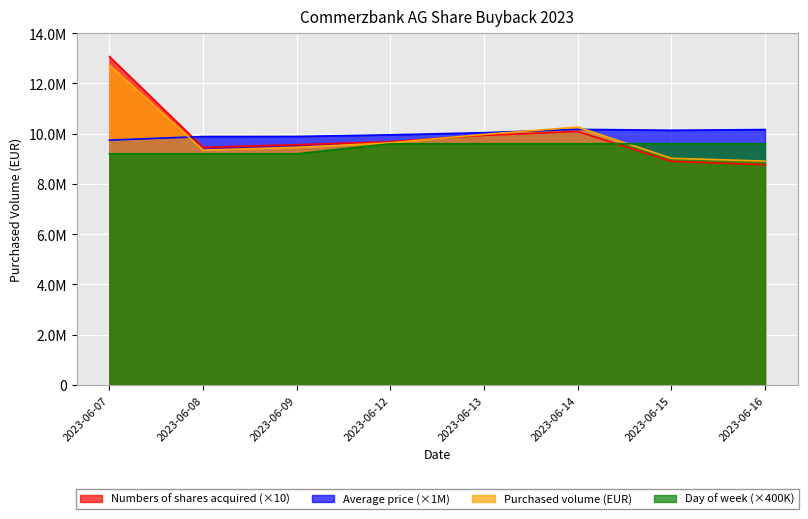

True or false: Purchased volume (in EUR) and Average price (in EUR) intersect in this chart.

True